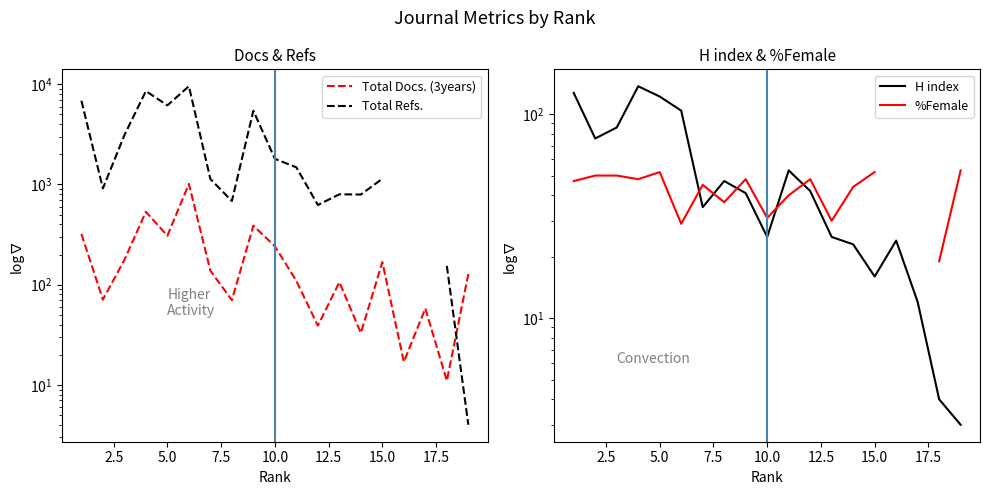

The value of Total Docs. (3years) at 0.0 is 493.2. True or false?

False